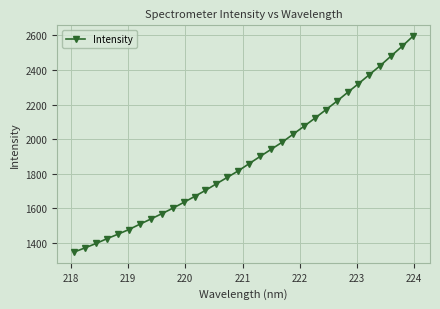

What is the value of the 25th point from the left?

2218.4